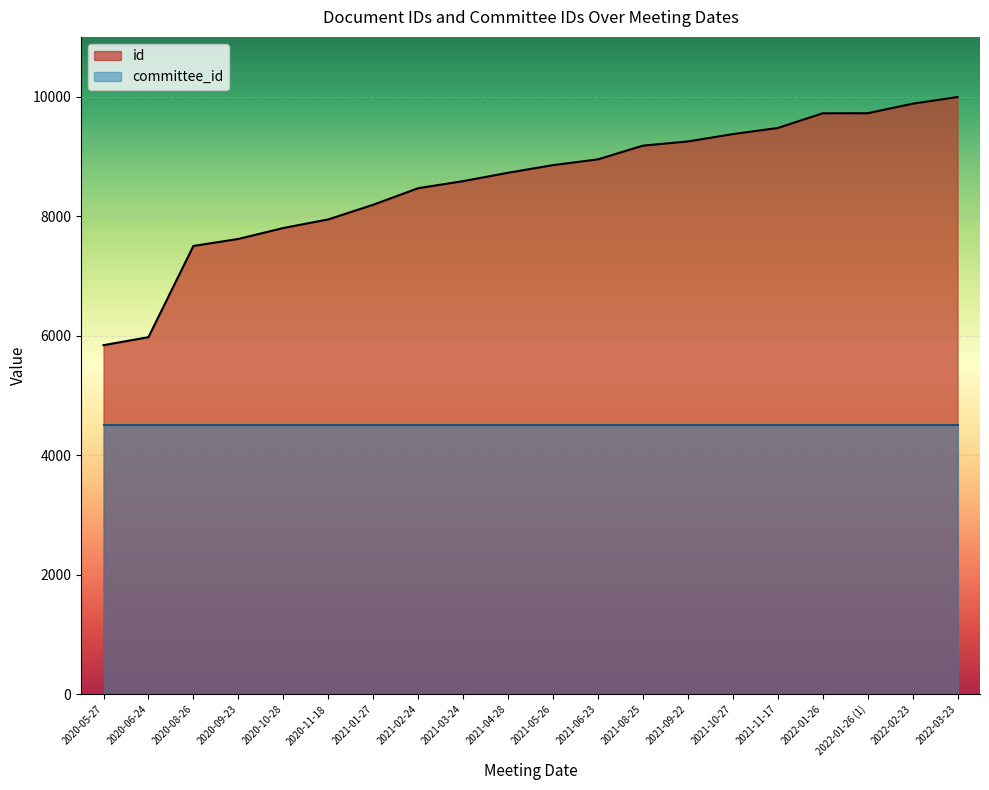

Between 2020-05-27 and 2021-11-17, which is larger?

2021-11-17